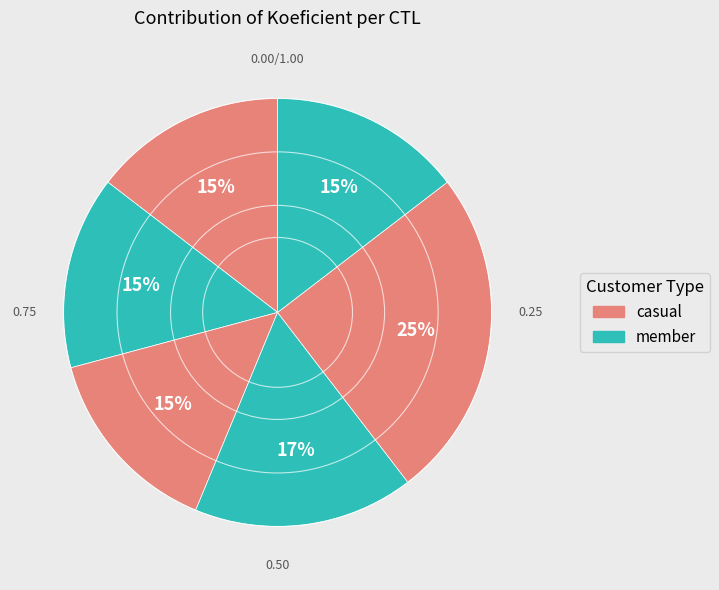

To the nearest percent, what is the difference between the largest and smallest slice percentages?

10%